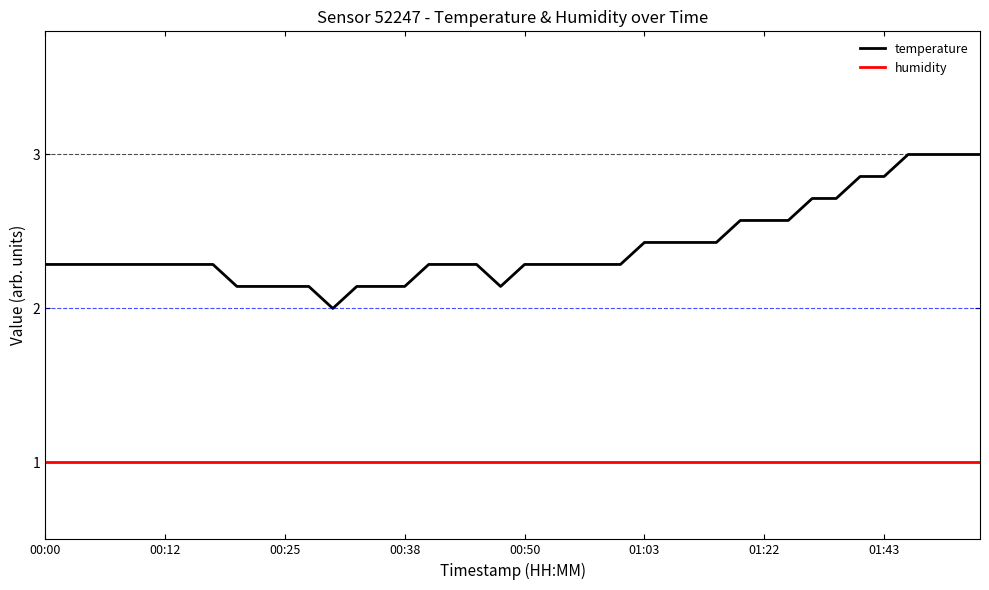

True or false: humidity and temperature intersect in this chart.

False